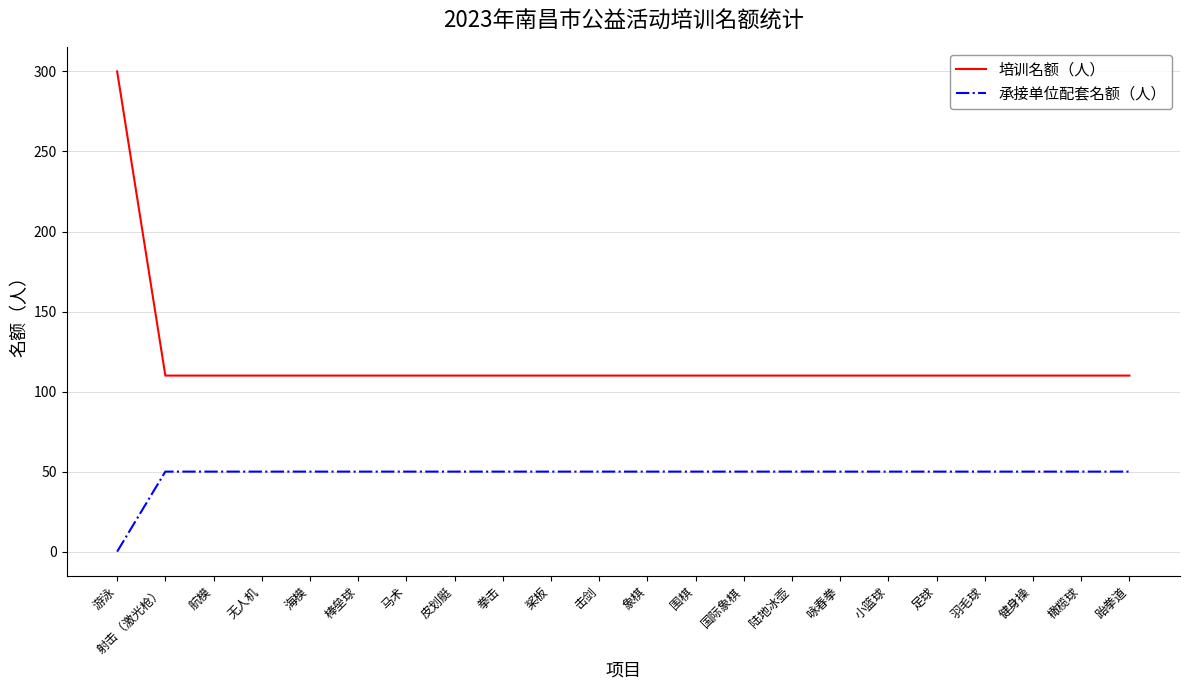

What is the highest value of the 承接单位配套名额（人） series?

50